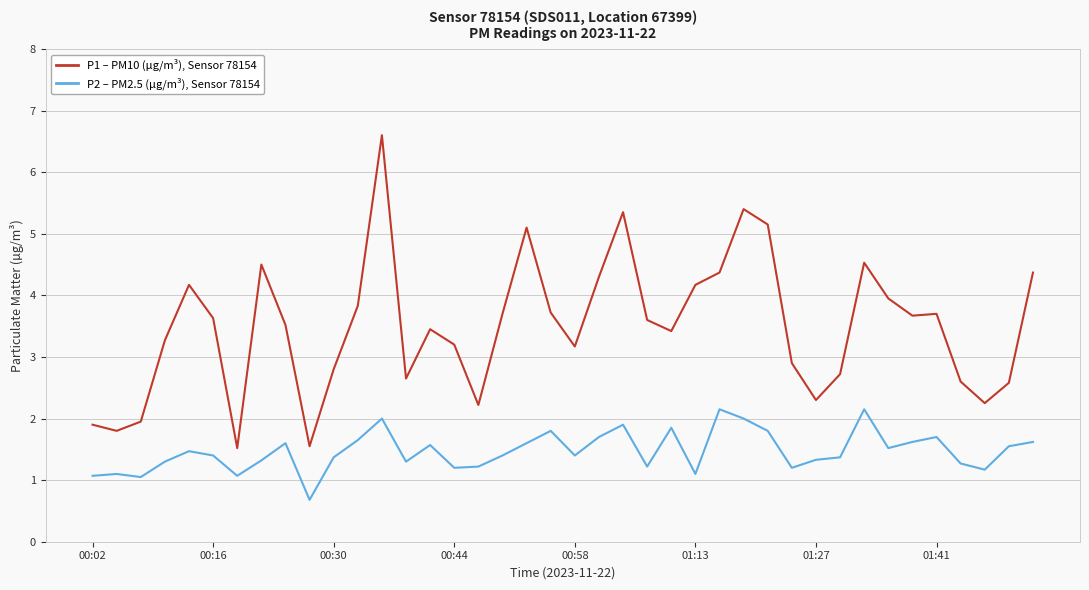

What is the smallest value displayed?

0.7